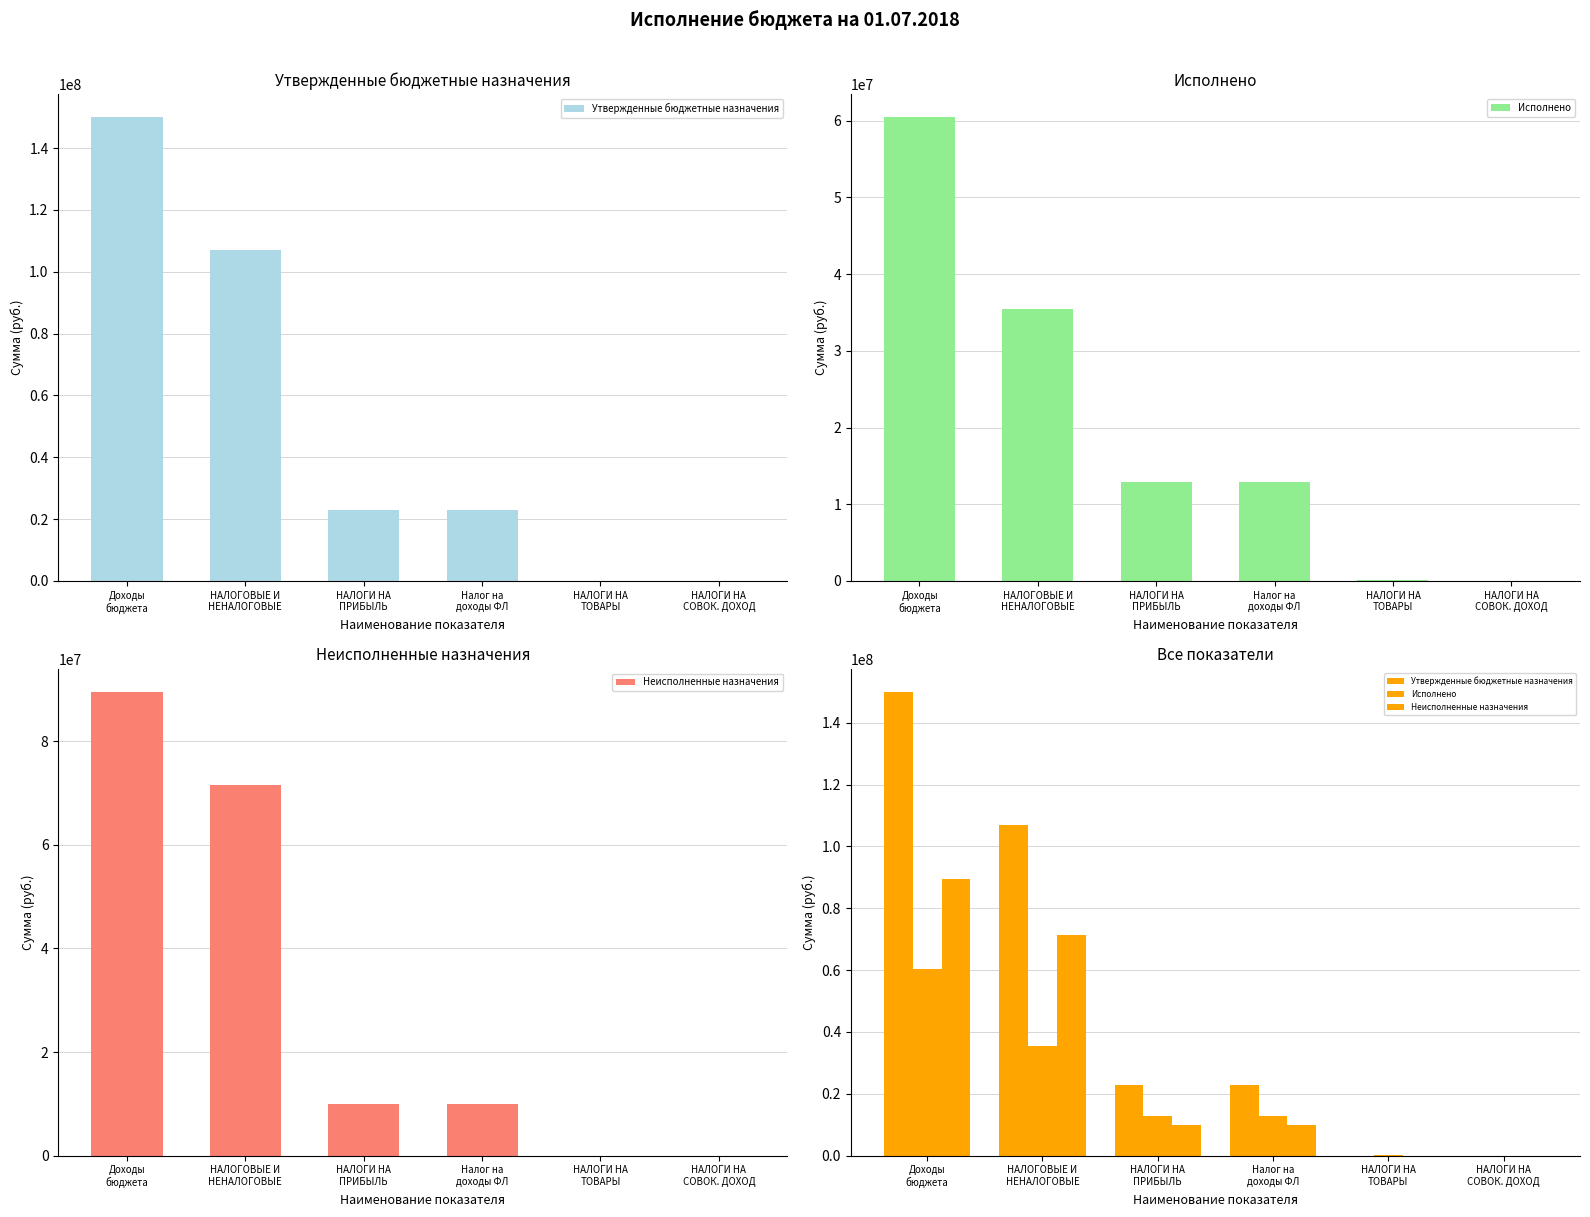

At how many categories does at least one series exceed 134855857?

1